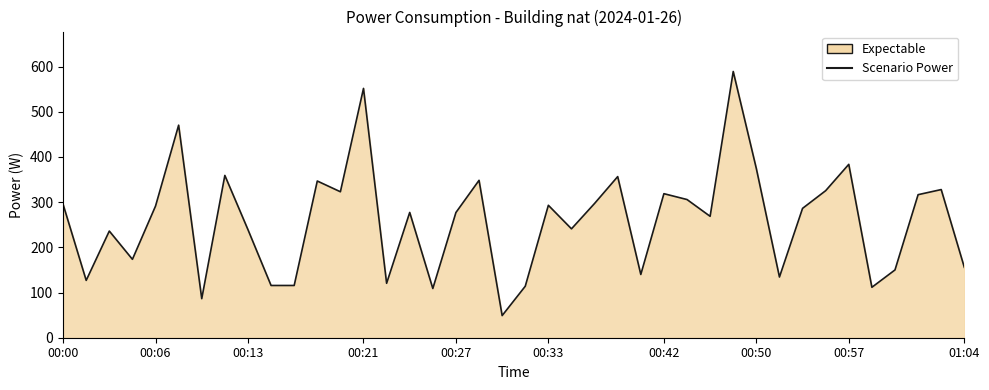

How many points are higher than both their immediate neighbors (excluding endpoints)?

13